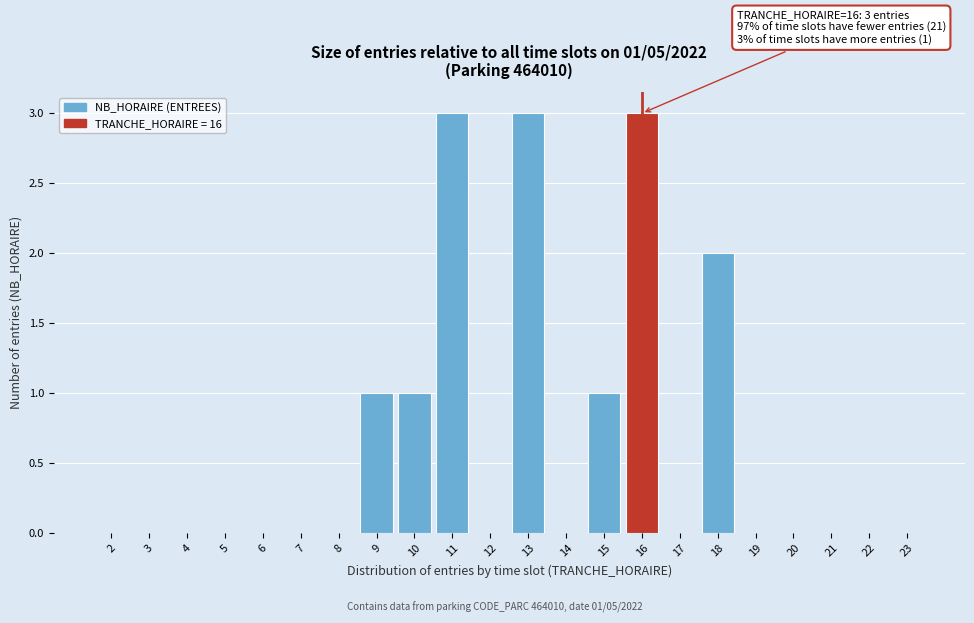

Reading left to right, extract all data points from this chart.

2=0	3=0	4=0	5=0	6=0	7=0	8=0	9=1	10=1	11=3	12=0	13=3	14=0	15=1	16=3	17=0	18=2	19=0	20=0	21=0	22=0	23=0